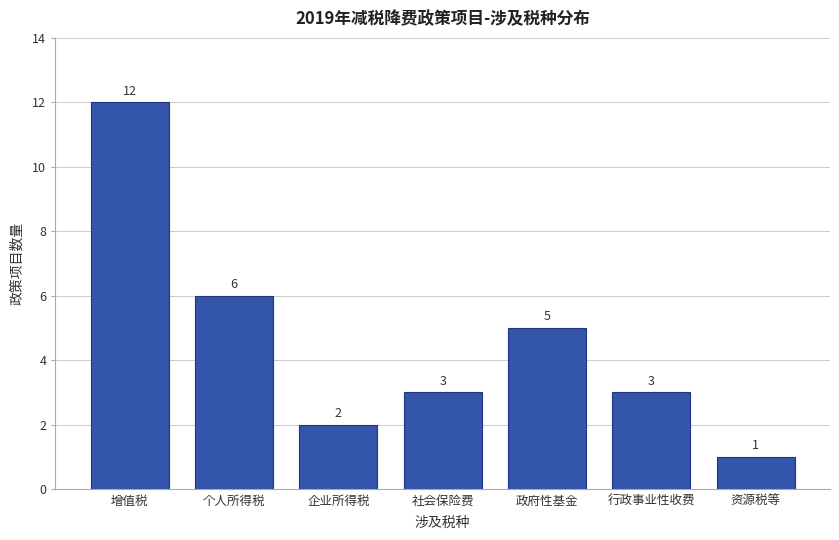

Reading left to right, list all the values displayed in this chart.

增值税=12	个人所得税=6	企业所得税=2	社会保险费=3	政府性基金=5	行政事业性收费=3	资源税等=1